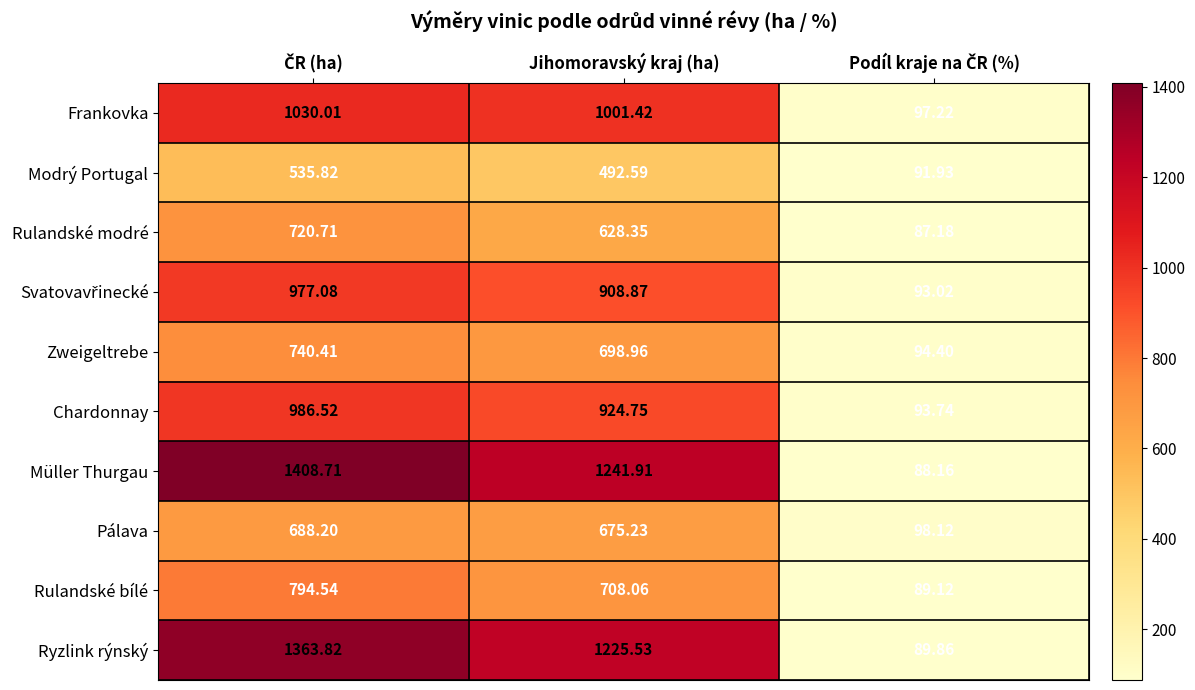

Which series has the largest range (max minus min)?

Müller Thurgau